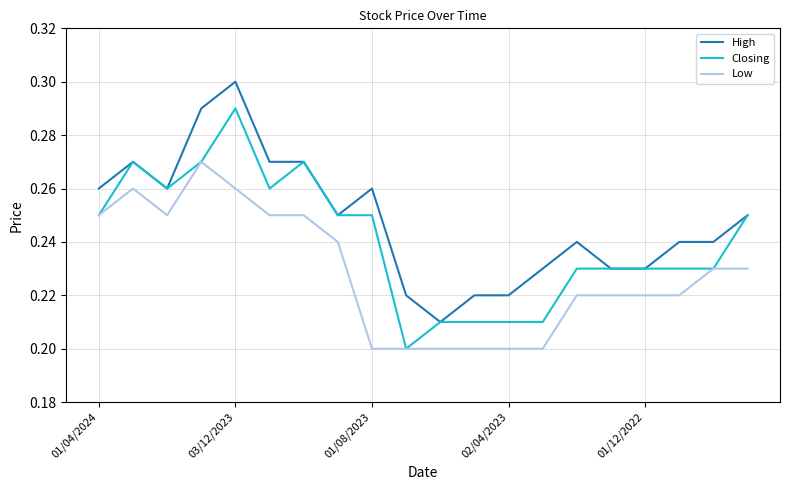

Which series has the largest total across all categories?

High